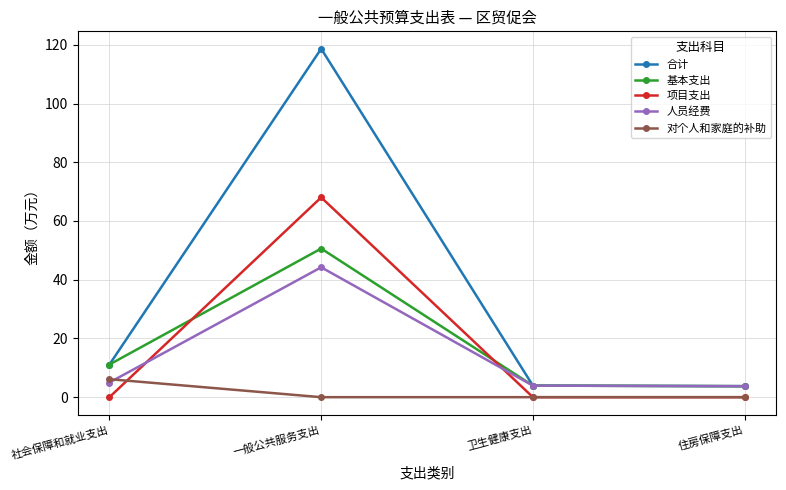

Which series changed the most between 一般公共服务支出 and 住房保障支出?

合计